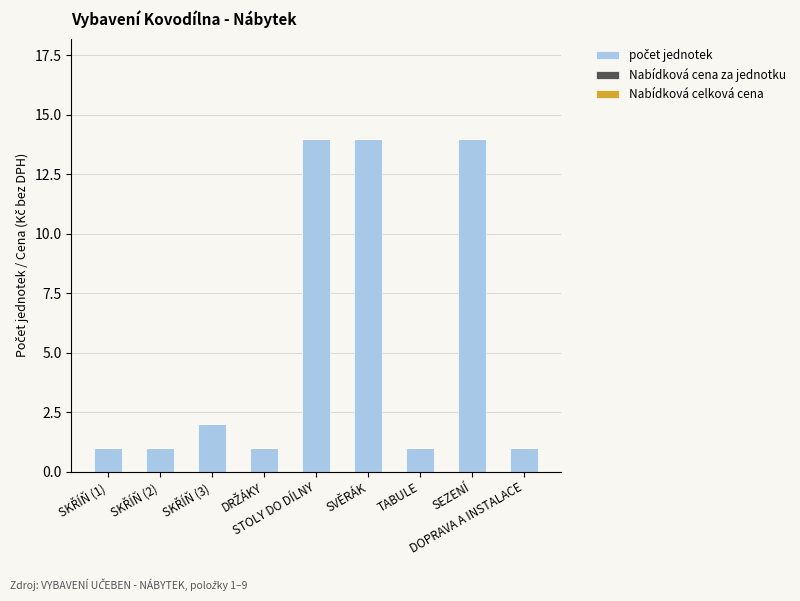

Which series has the largest range (max minus min)?

počet jednotek